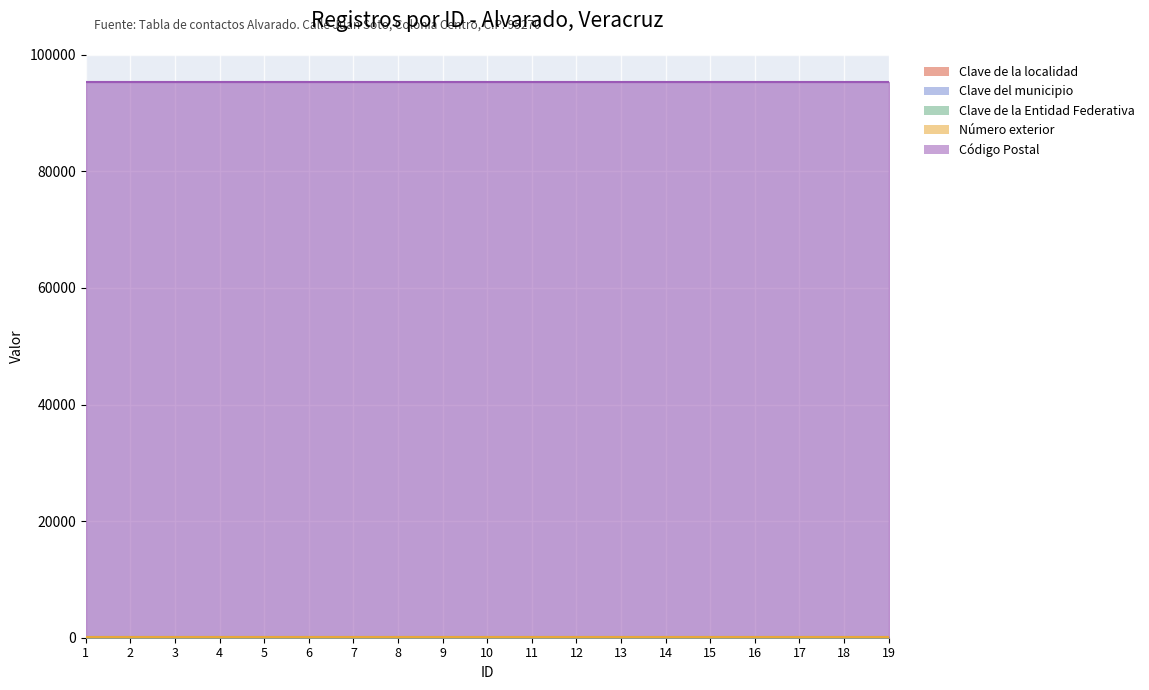

Rank the series at 15 from lowest to highest value.

Clave de la localidad, Número exterior, Clave del municipio, Clave de la Entidad Federativa, Código Postal